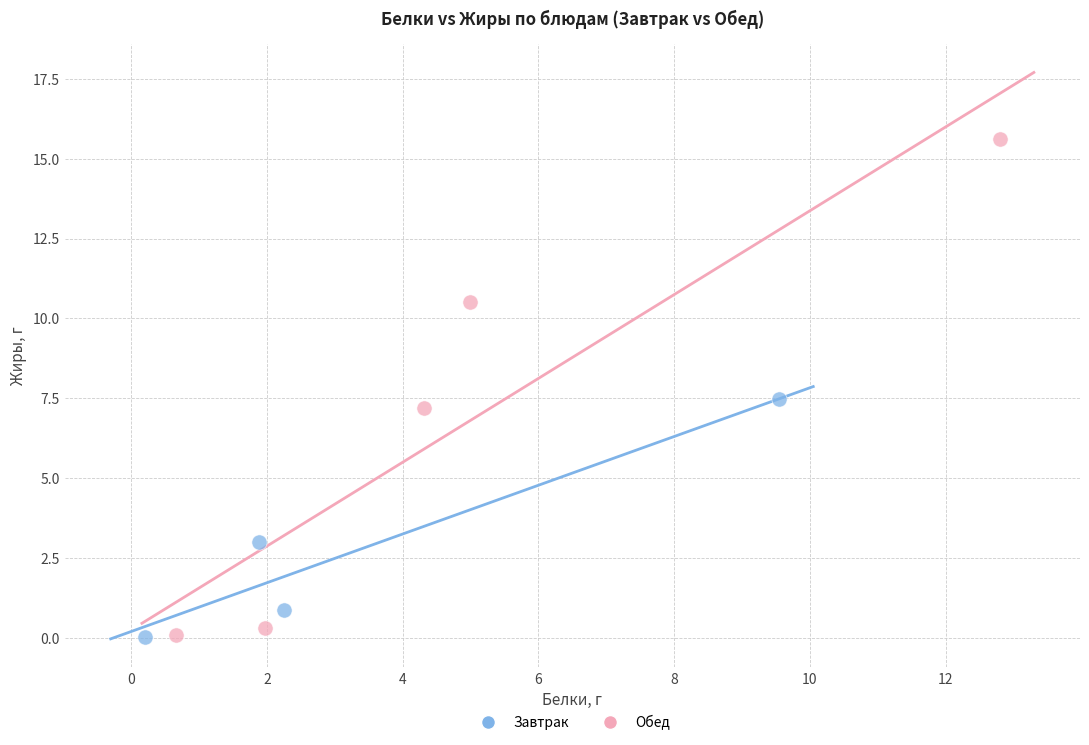

Which series has the widest spread of Y values?

Обед